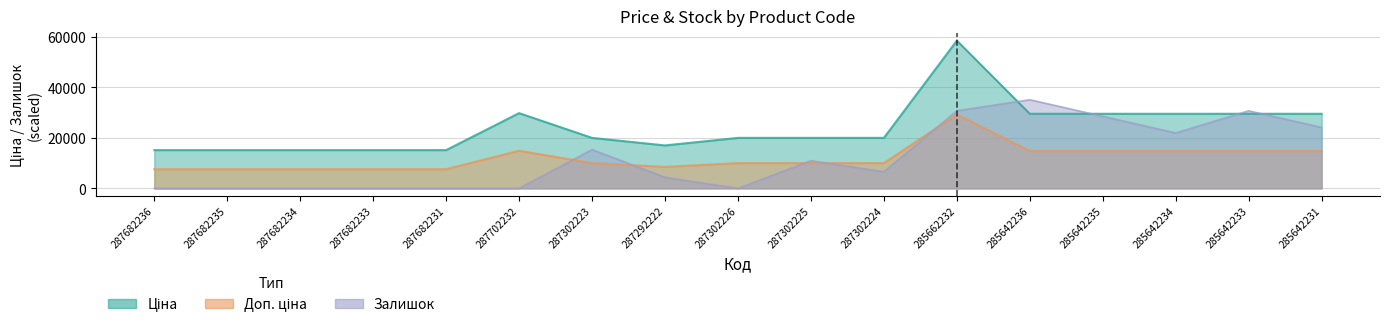

What is the total value across all series at 287302225?

40901.2